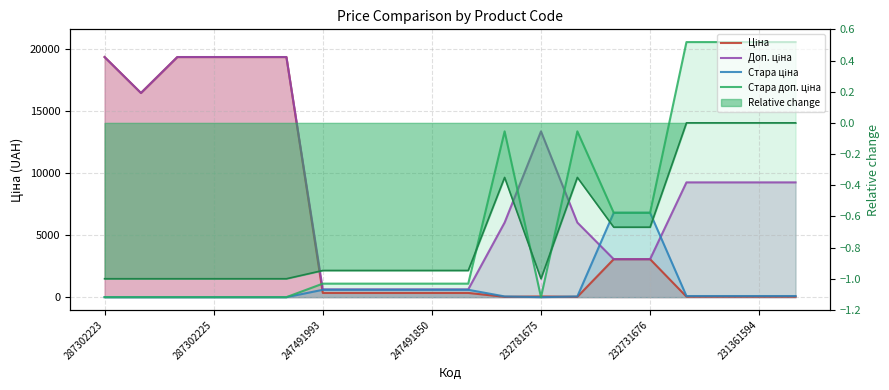

At how many categories does at least one series exceed 1070?

20